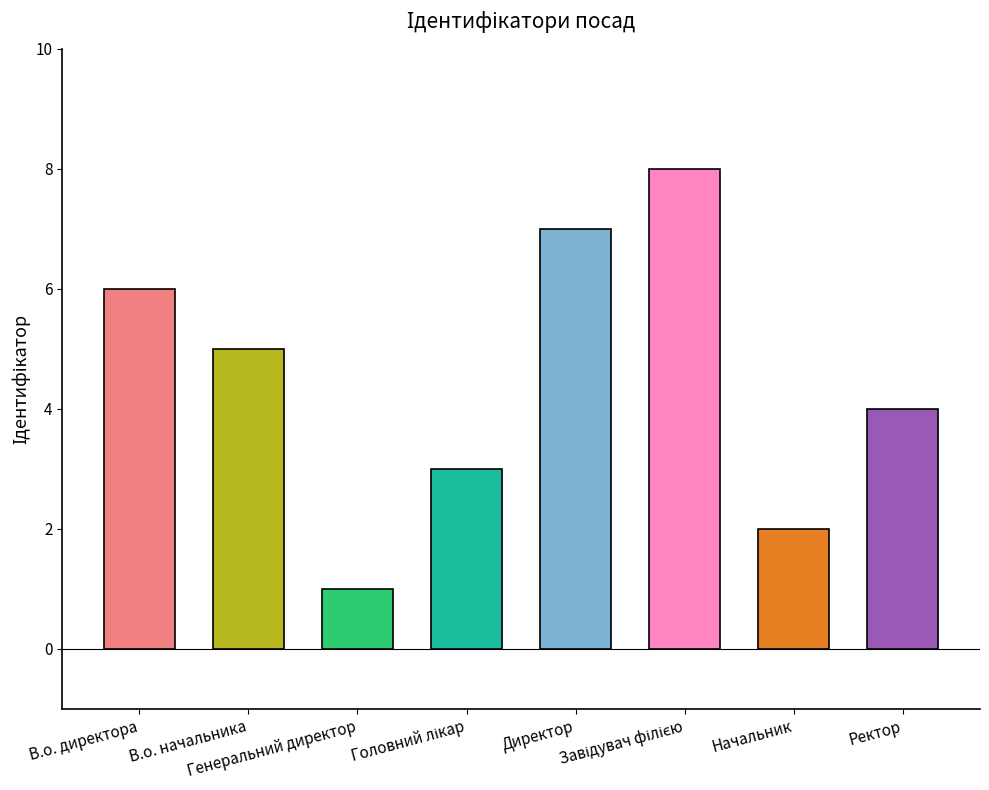

What is the sum of all values?

36